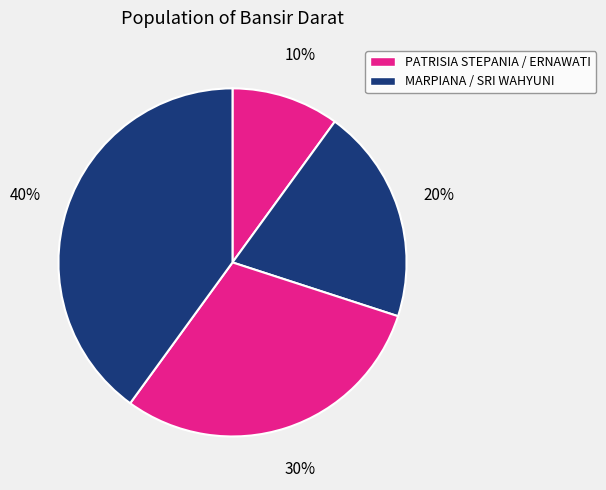

Is there a majority slice in this chart?

No